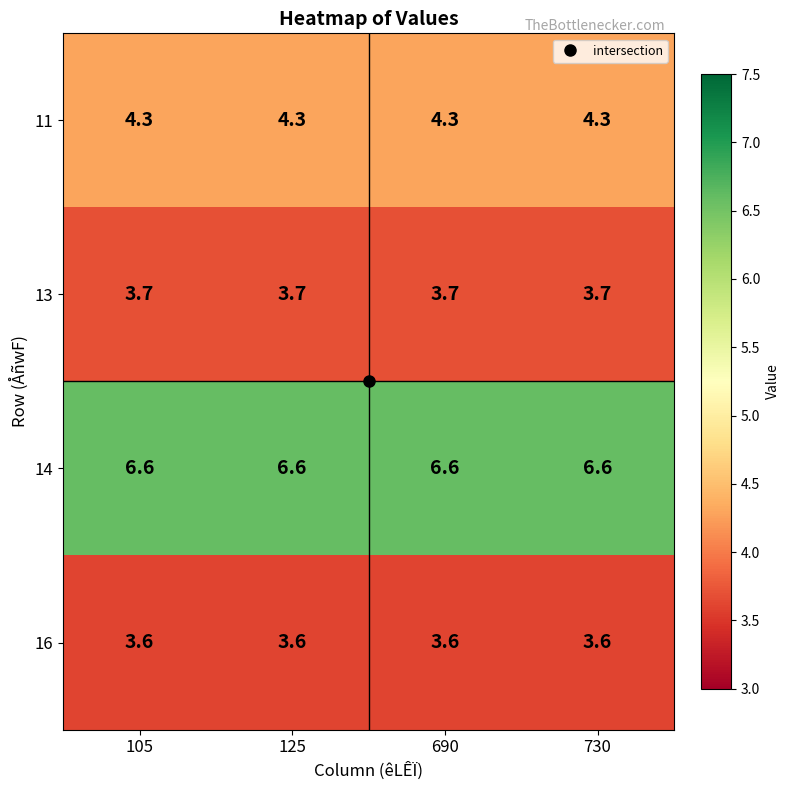

What is the highest value of the 11 series?

4.3